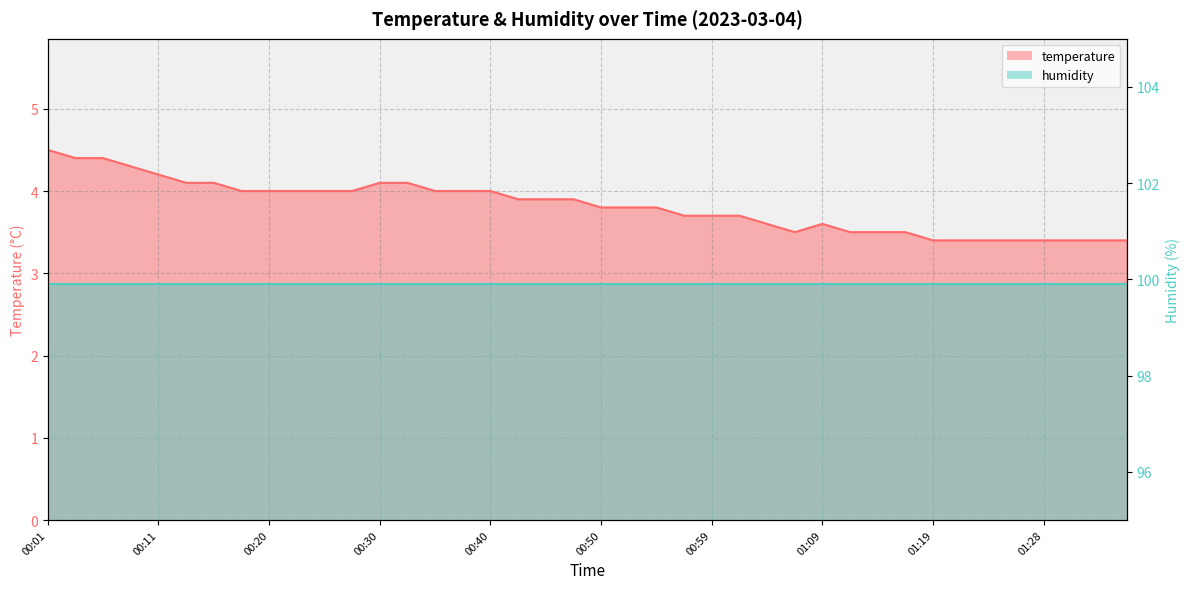

What is the label of the 23rd point from the left?

00:54